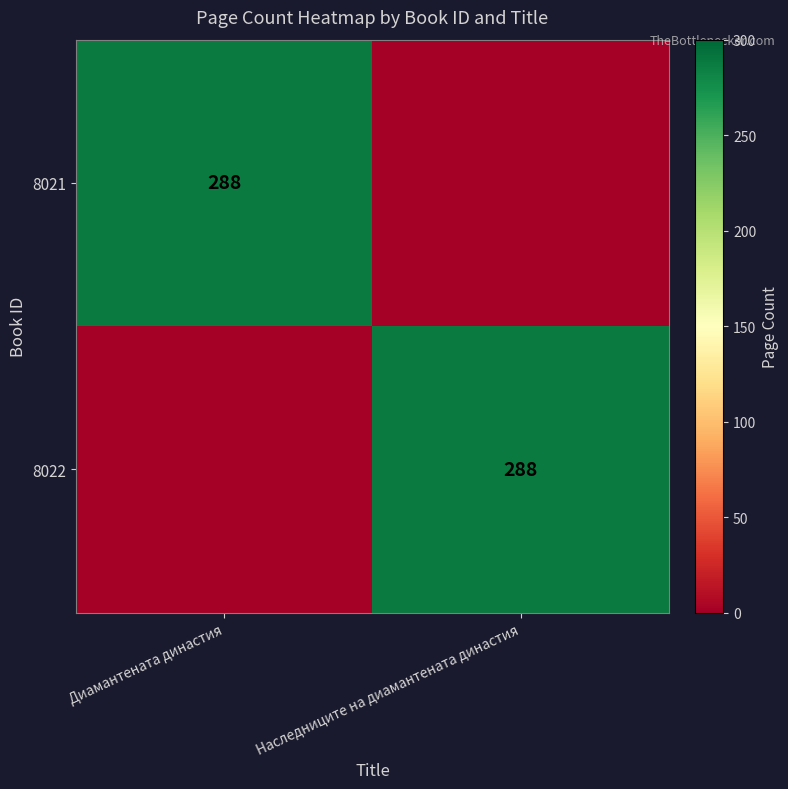

True or false: 8022 has a value of 406 at Наследниците на диамантената династия.

False